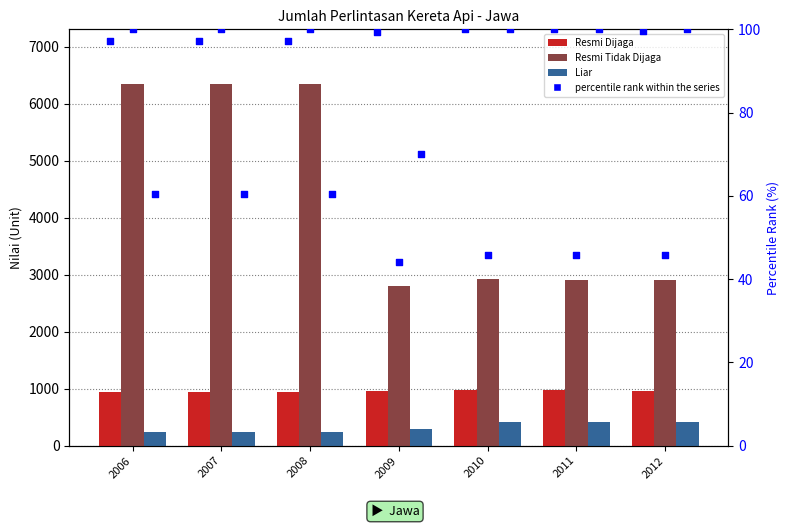

At how many categories does at least one series exceed 3414?

3